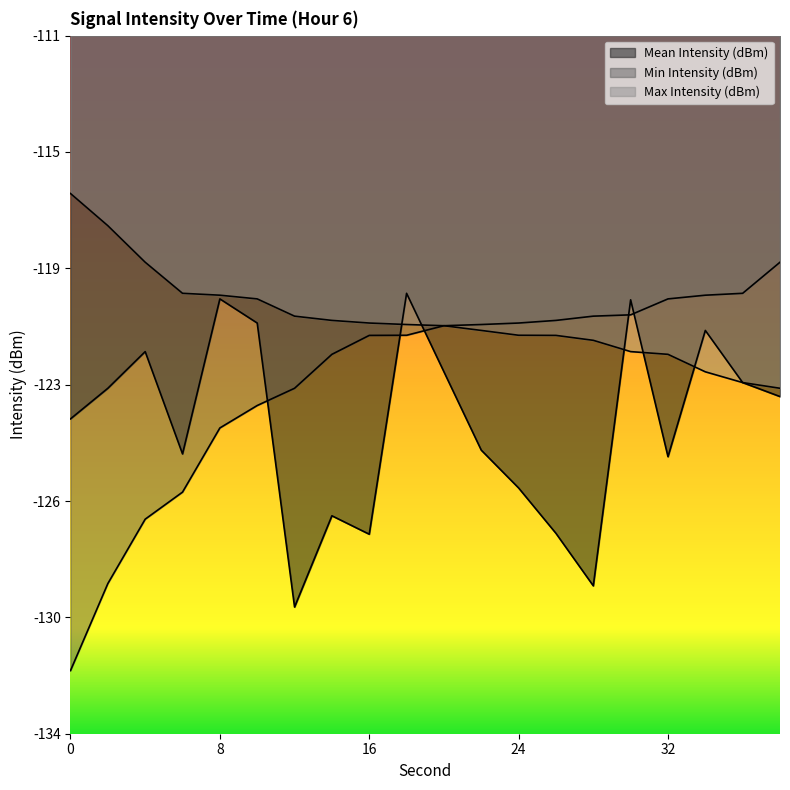

True or false: Min Intensity (dBm) and Max Intensity (dBm) intersect in this chart.

False